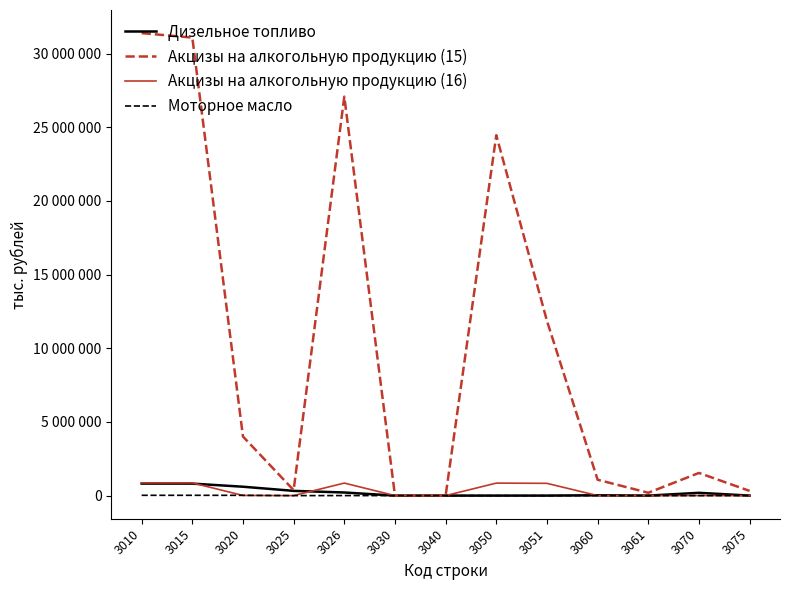

The value of Дизельное топливо at 3026 is 211192. True or false?

True